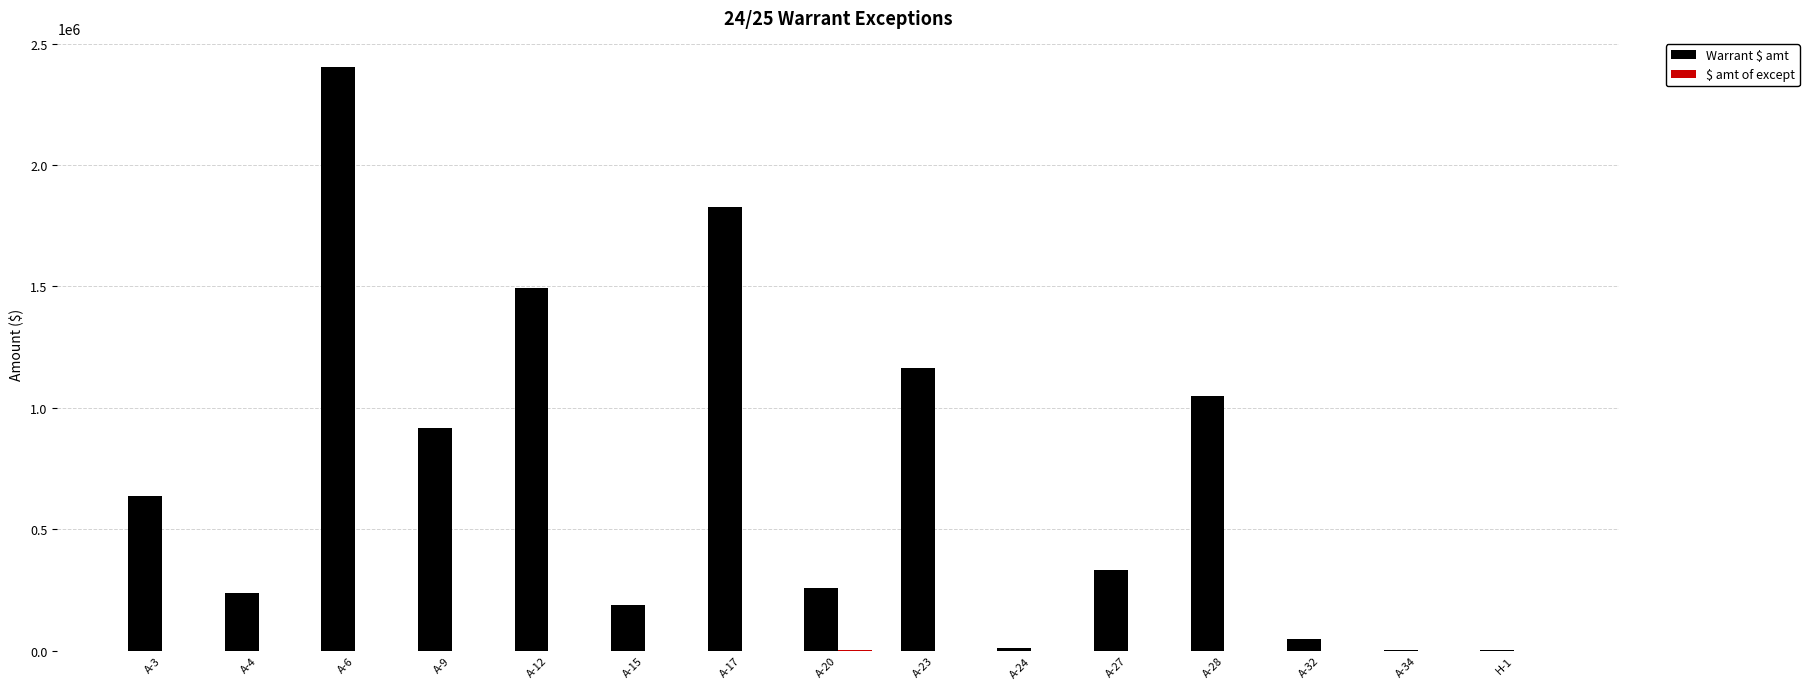

Between A-23 and A-28, which series saw the biggest shift?

Warrant $ amt